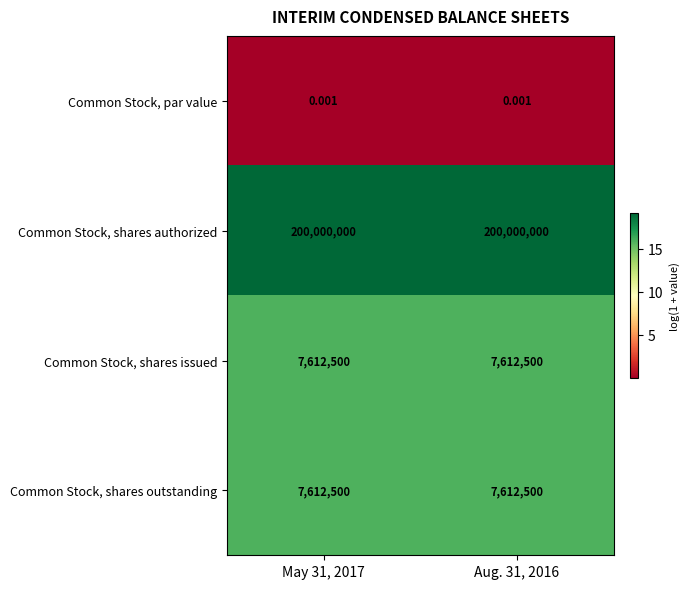

What is the spread (max minus min) of values at Aug. 31, 2016?

200000000.0